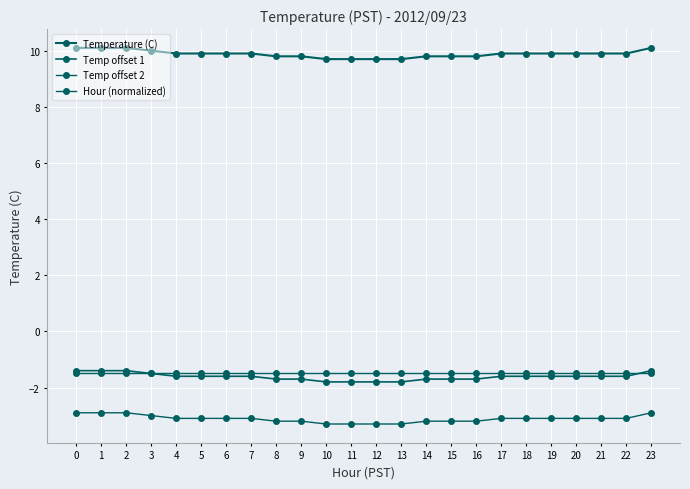

Is this an area chart (filled region under the line)?

No